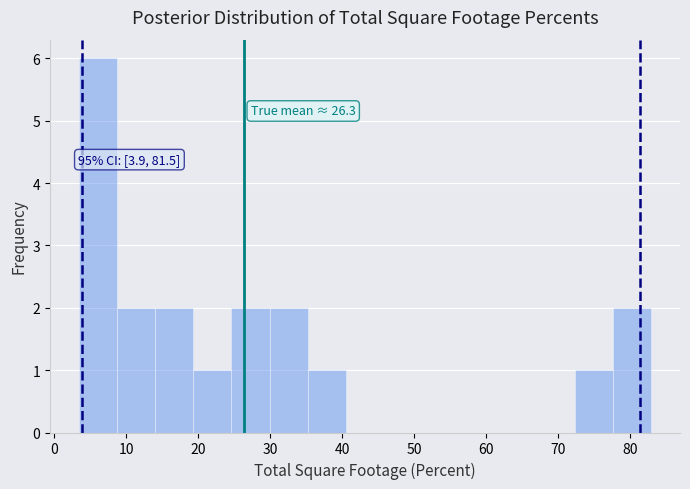

Which range on the x-axis has the tallest bar?

3 to 9